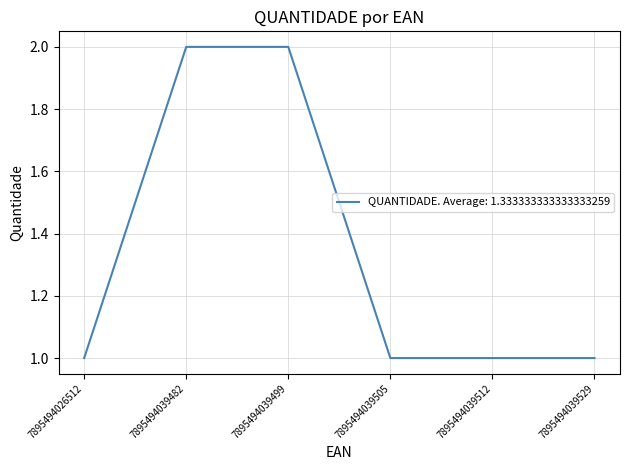

What is the ratio of the value at 7895494026512 to the value at 7895494039529?

1.0